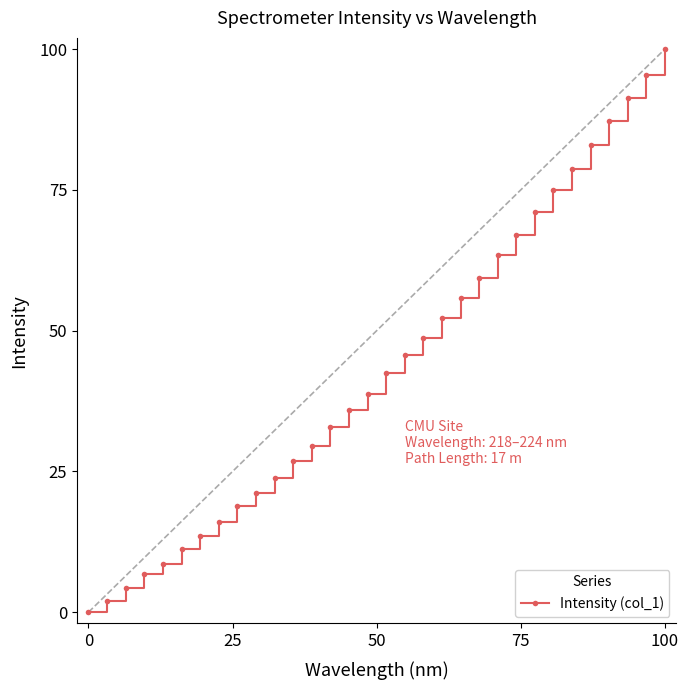

What is the value of the 22nd point from the left?

59.4